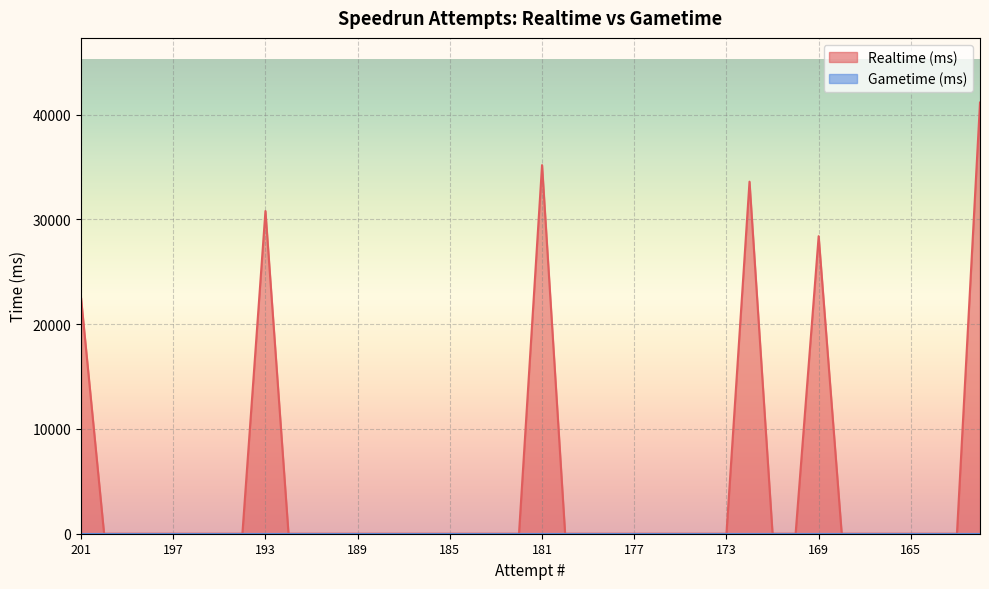

What is the average value?

4791